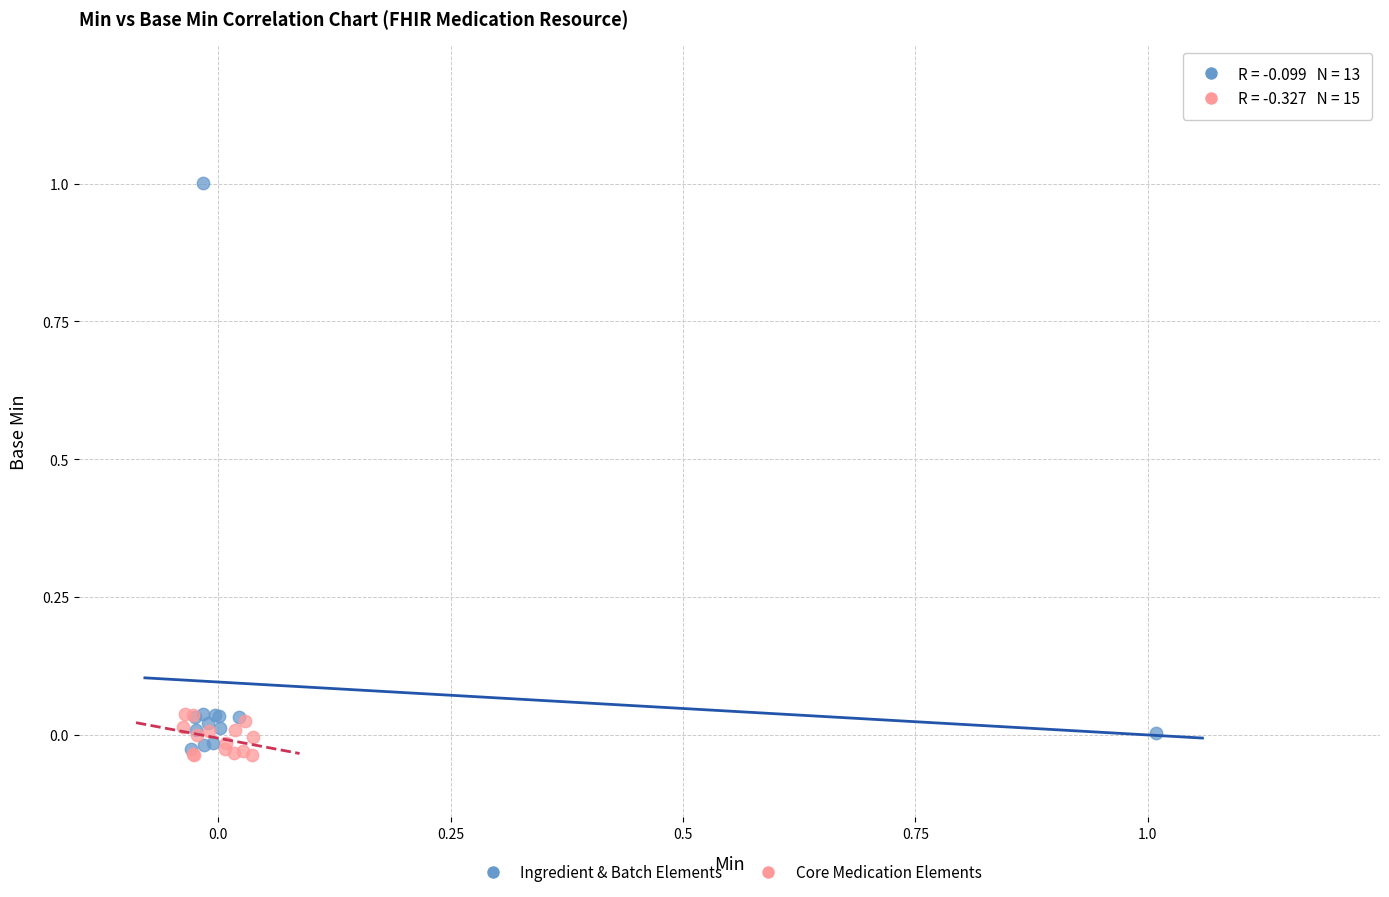

Which series has the widest spread of Y values?

Ingredient & Batch Elements